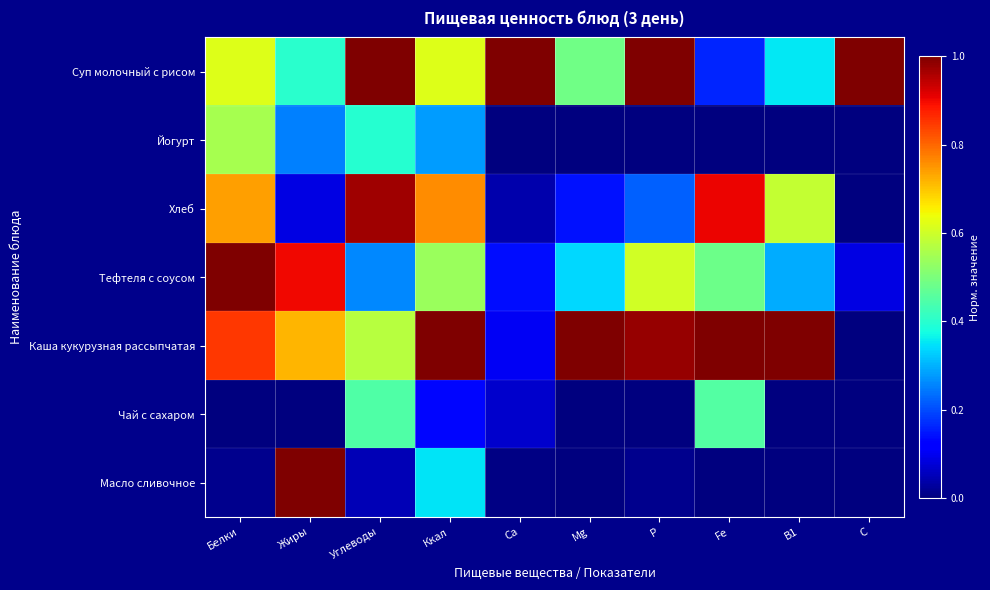

Which series has the largest total across all categories?

Каша кукурузная рассыпчатая